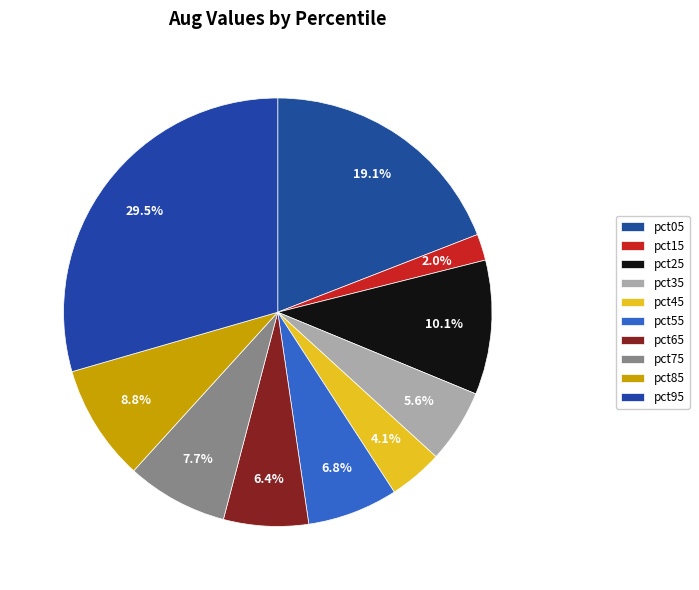

Count the number of slices in the pie.

10